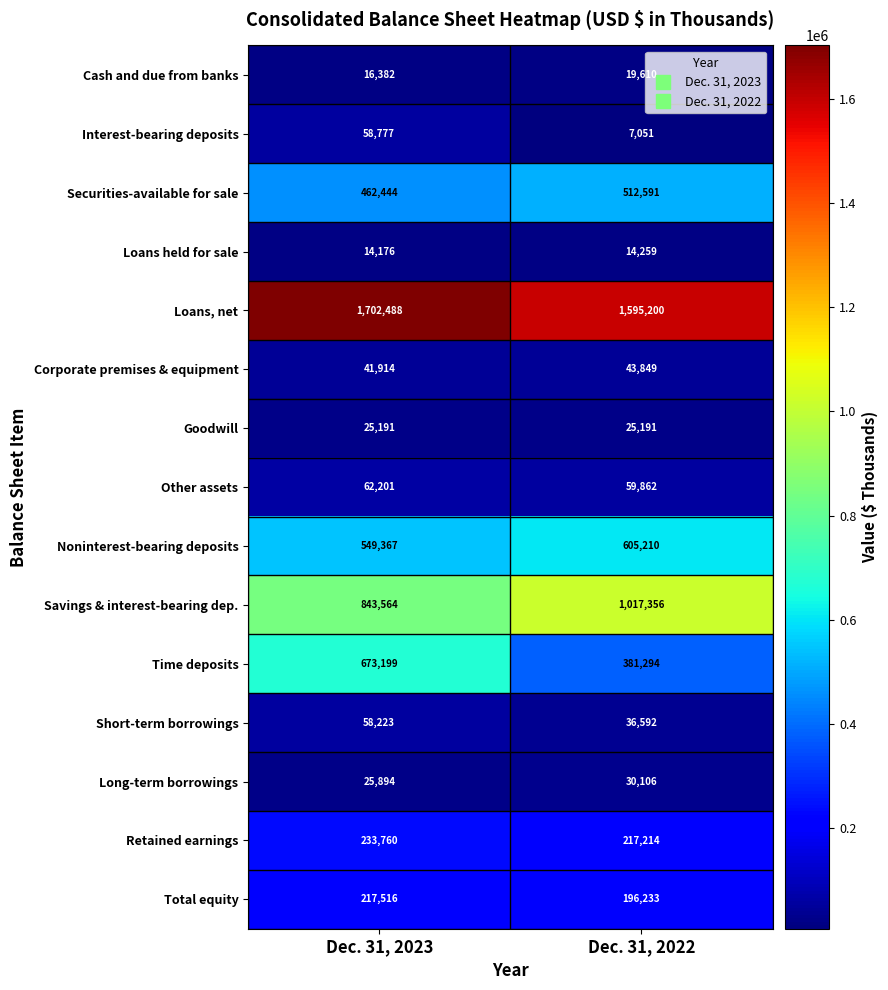

What is the sum of the Time deposits values at Dec. 31, 2023 and Dec. 31, 2022?

1054493